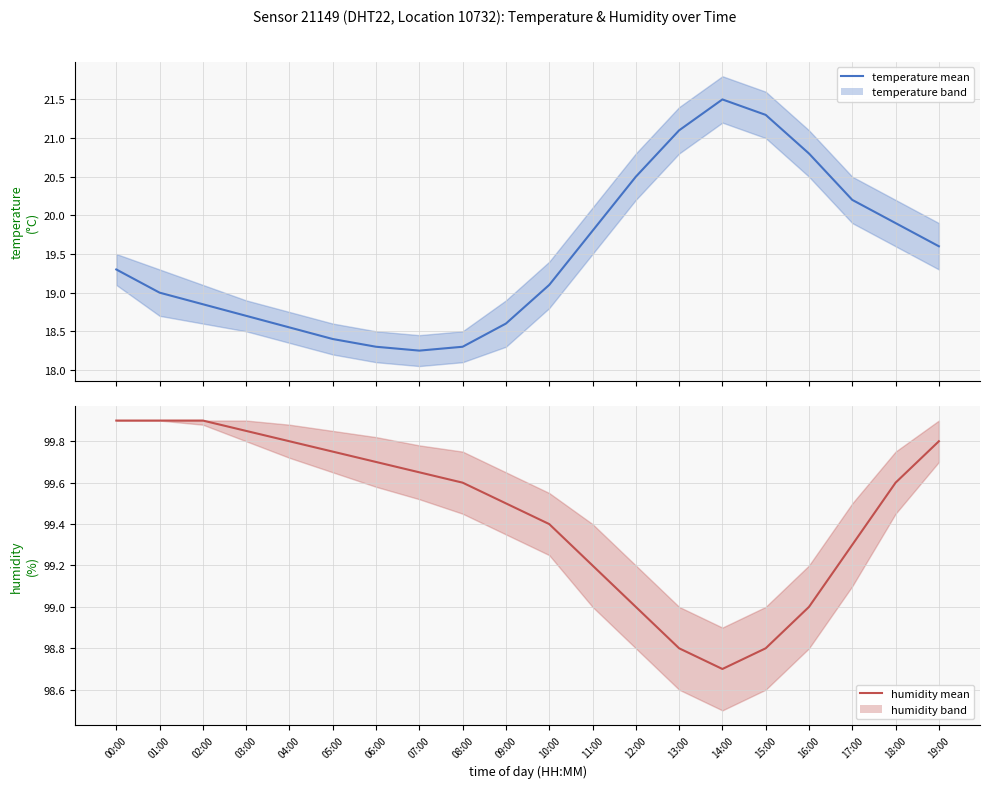

What is the label of the 15th point from the right?

05:00